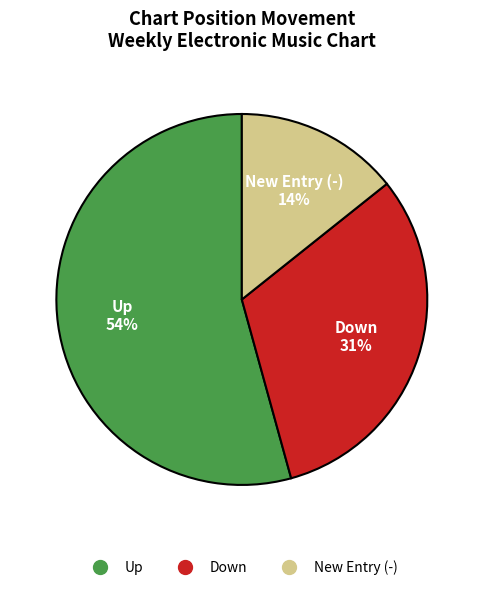

To the nearest percent, what is the difference between the largest and smallest slice percentages?

40%